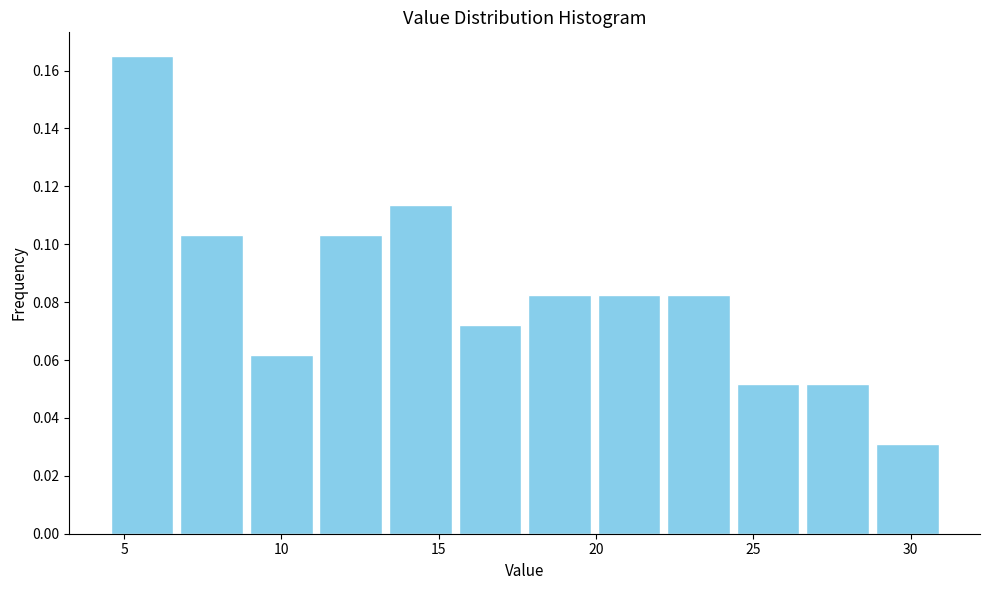

Over which range of the x-axis is the bar tallest?

4.5 to 6.5